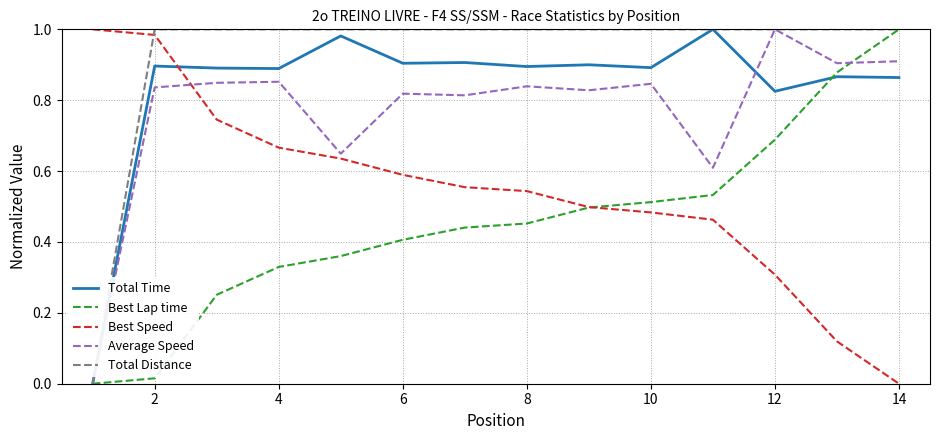

How many distinct data groups are displayed?

5